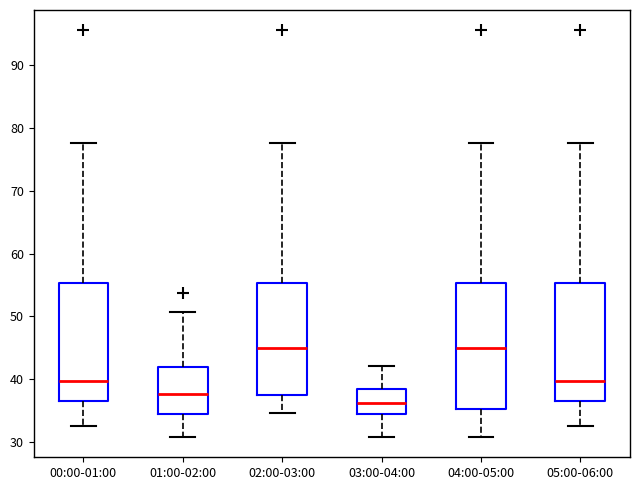

Comparing the boxes themselves (not the whiskers), which one is the tallest?

04:00-05:00